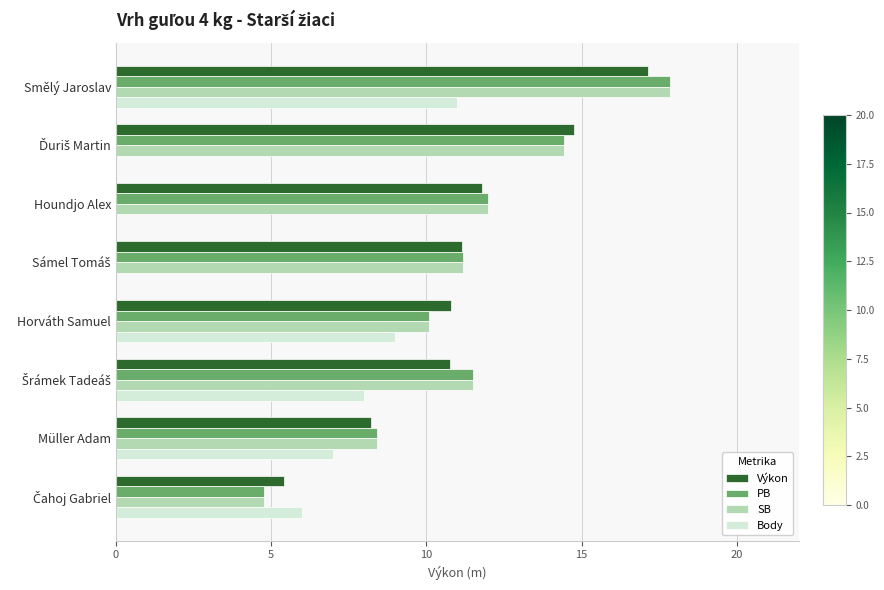

What is the sum of all SB values?

90.2